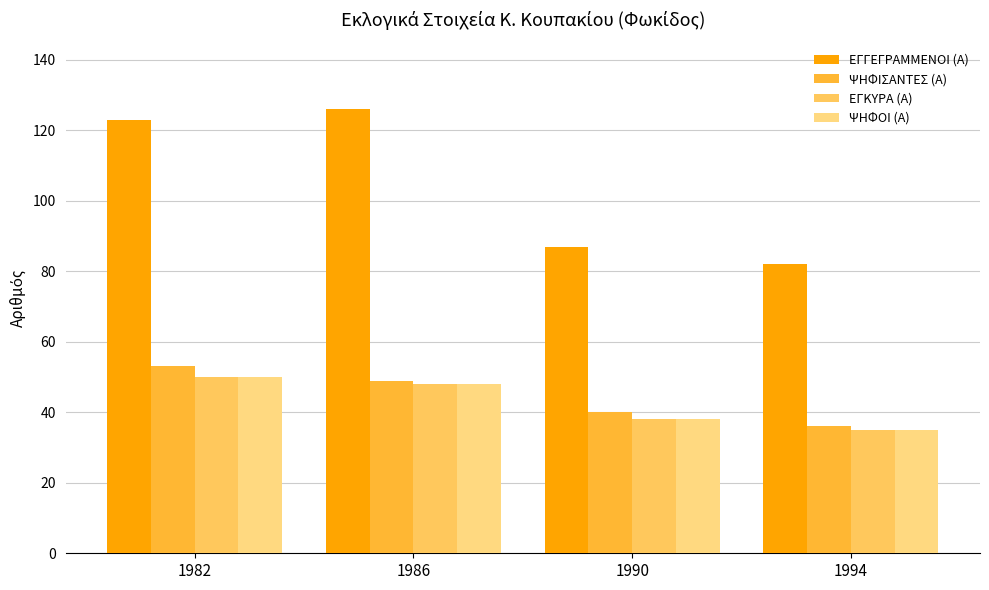

Between 1986 and 1994, which is larger?

1986